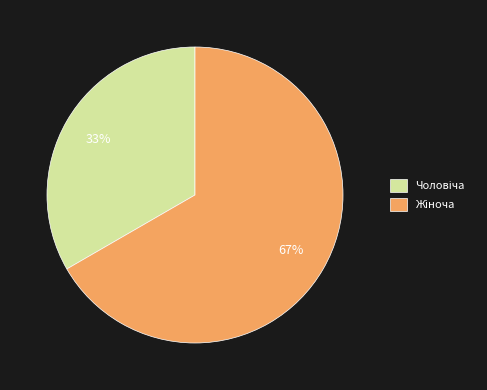

To the nearest percent, what is the average slice percentage?

50%